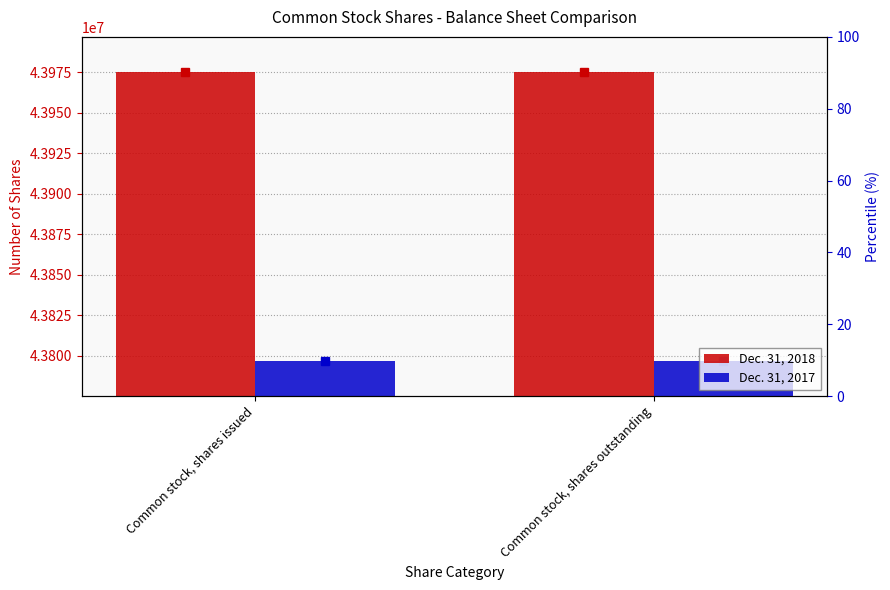

At how many categories does at least one series exceed 43919372?

2